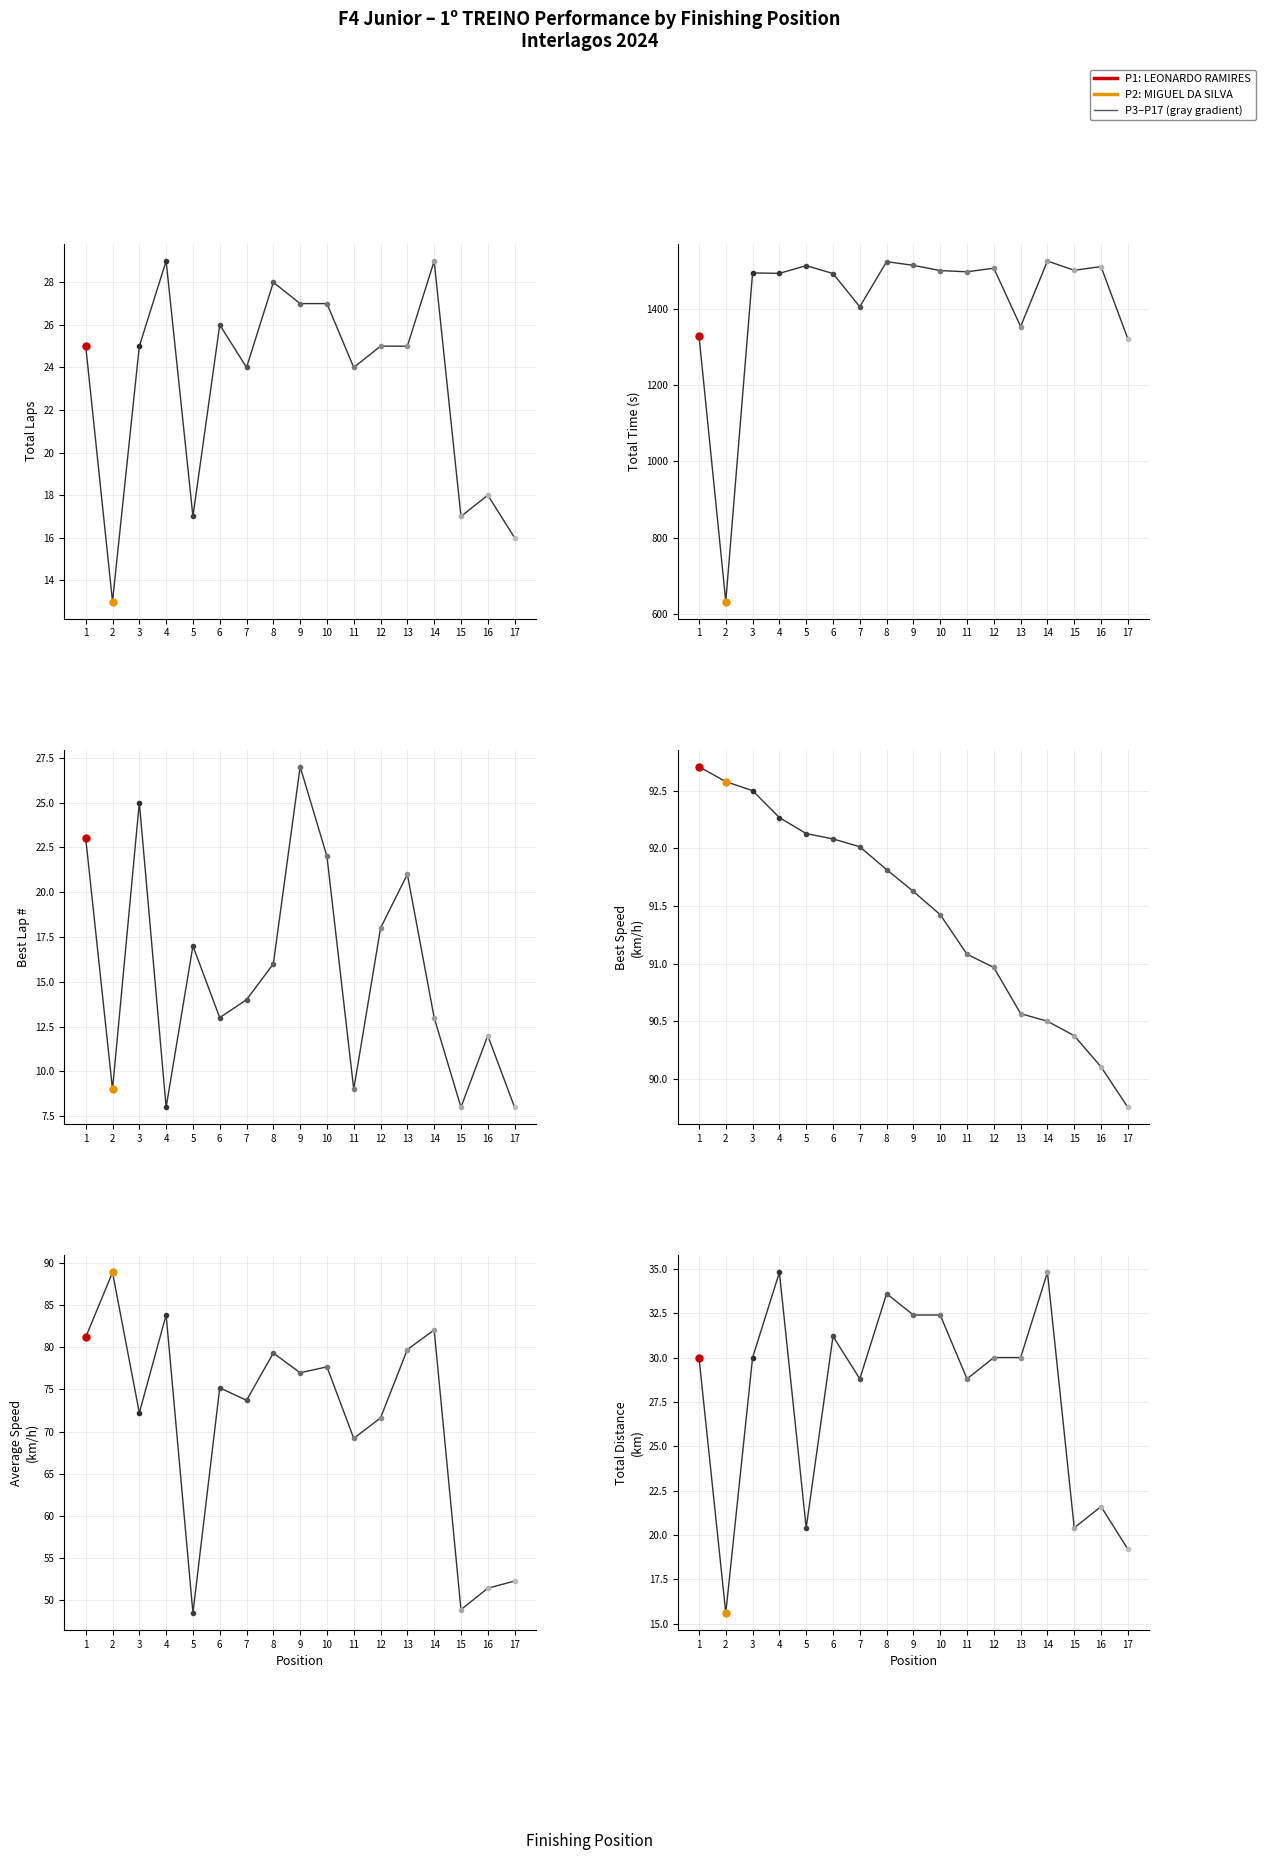

True or false: the data has more than 0 interior local peaks.

True